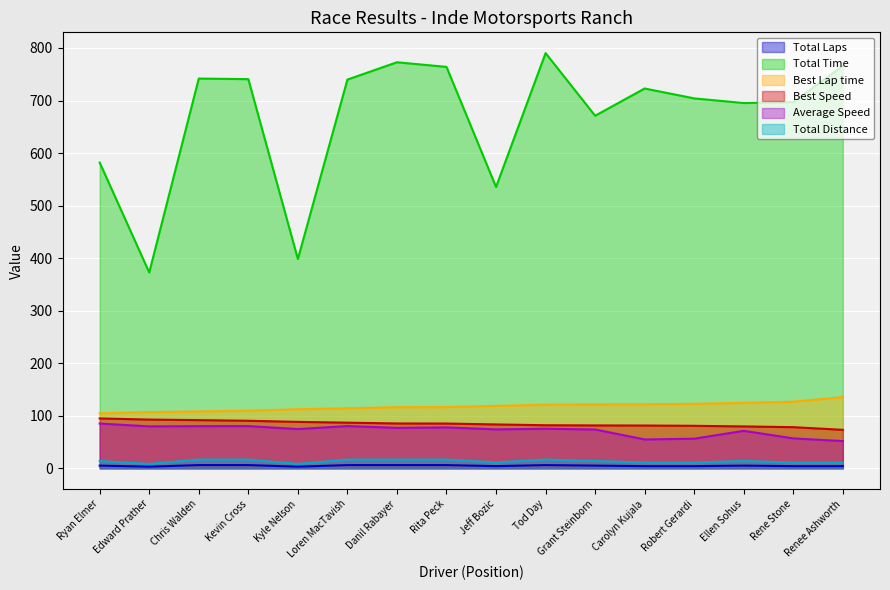

What are all the series names shown in the legend?

Total Laps, Total Time, Best Lap time, Best Speed, Average Speed, Total Distance